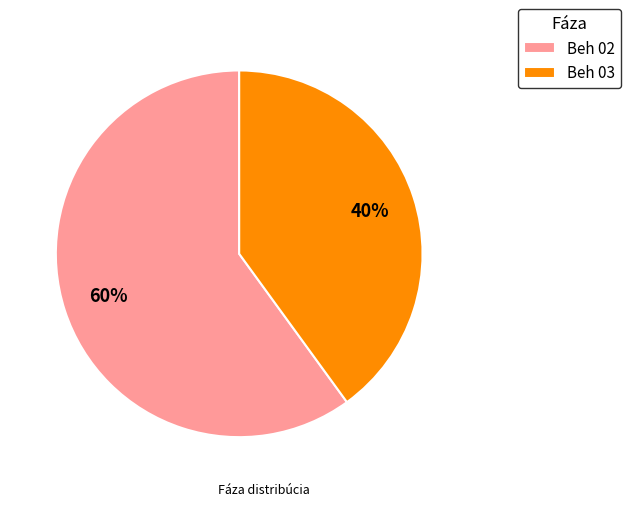

What is the majority slice?

Beh 02